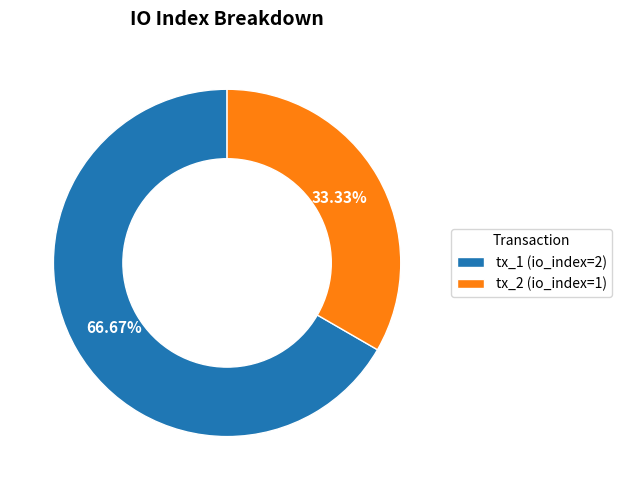

What percentage is the tx_1 (io_index=2) slice, to the nearest percent?

67%